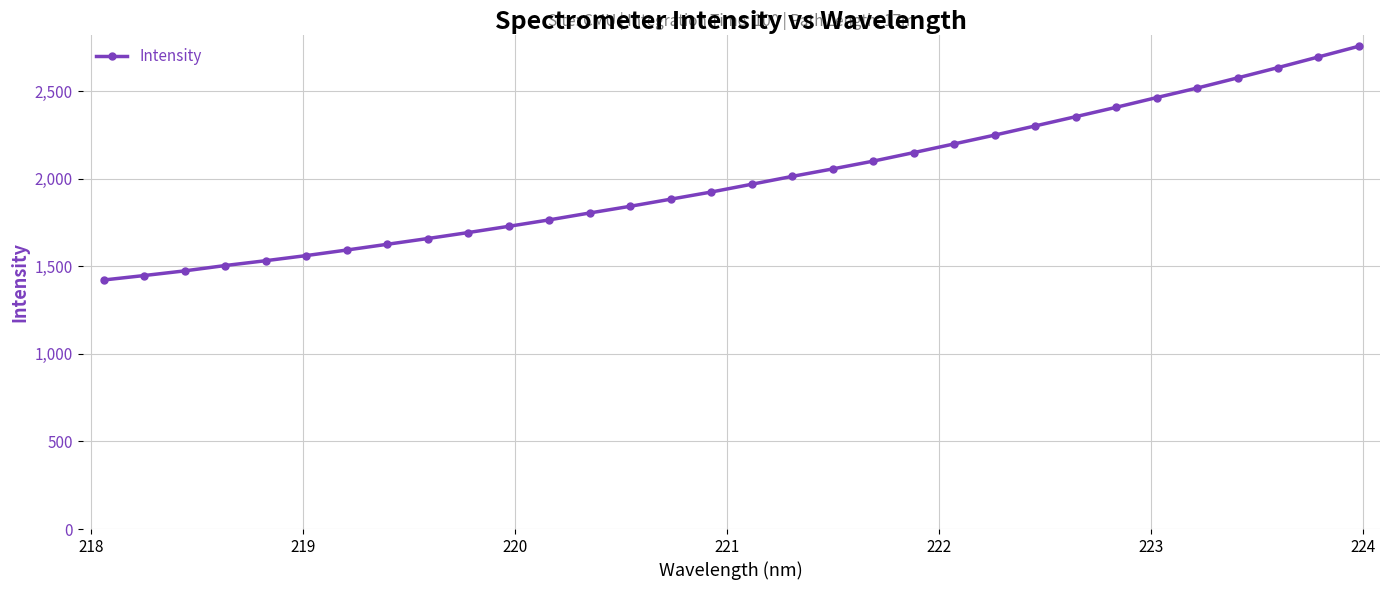

What is the value of the 11th point from the left?

1728.6